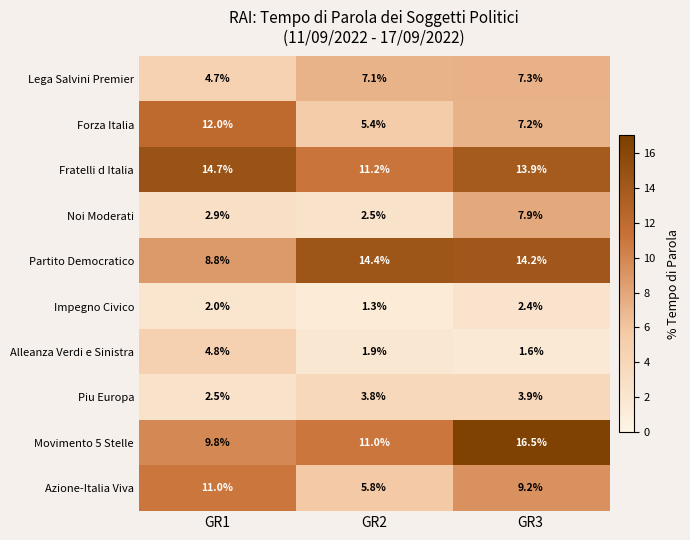

List the series in order of their peak value, highest first.

Movimento 5 Stelle, Fratelli d Italia, Partito Democratico, Forza Italia, Azione-Italia Viva, Noi Moderati, Lega Salvini Premier, Alleanza Verdi e Sinistra, Piu Europa, Impegno Civico